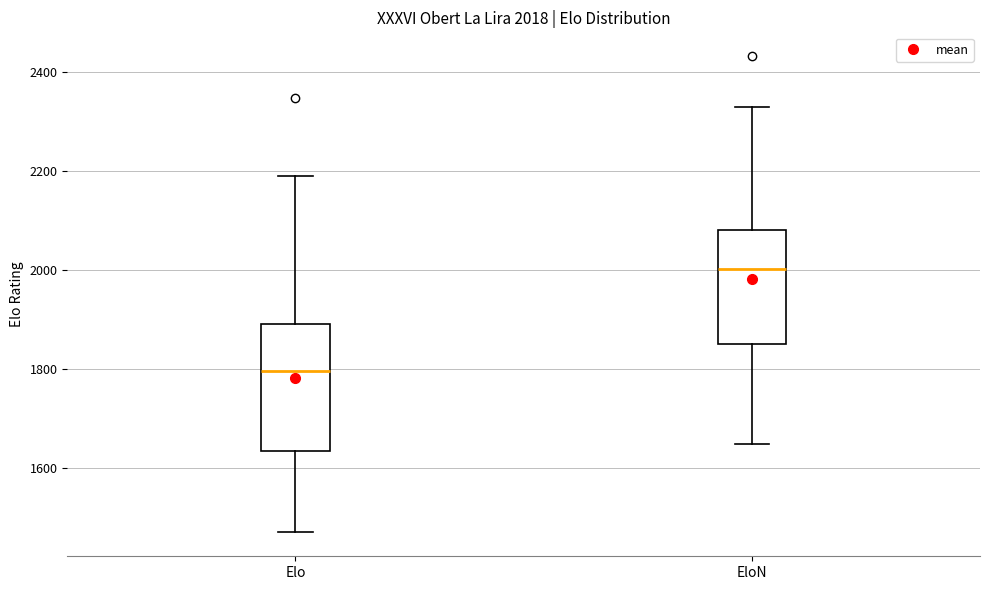

Which box has the lowest median line?

Elo